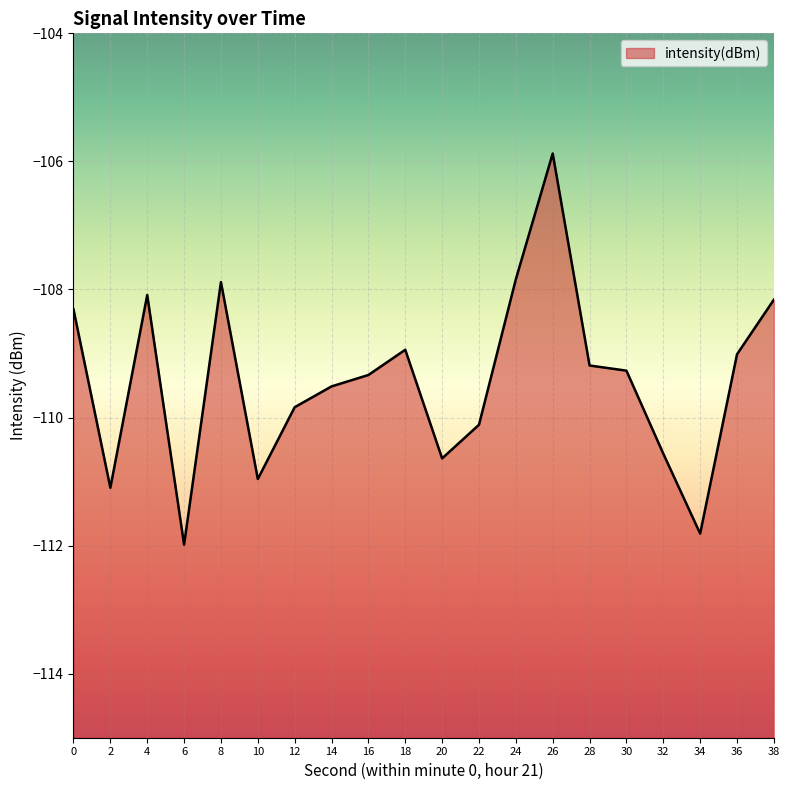

Reading left to right, list all the values displayed in this chart.

-108.3	-111.1	-108.1	-112.0	-107.9	-111.0	-109.8	-109.5	-109.3	-108.9	-110.6	-110.1	-107.8	-105.9	-109.2	-109.3	-110.6	-111.8	-109.0	-108.2